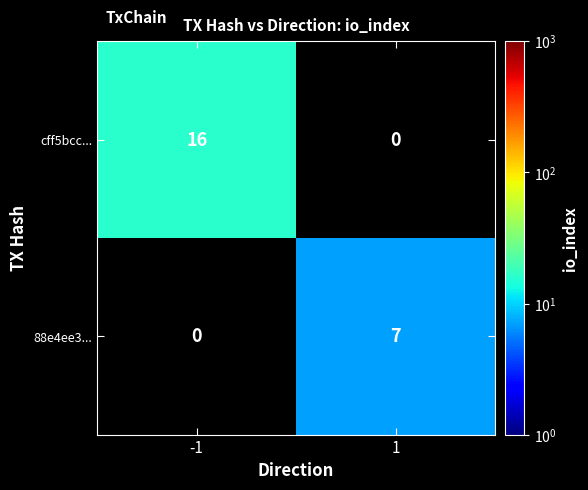

The value of cff5bcc... at -1 is 16. True or false?

True